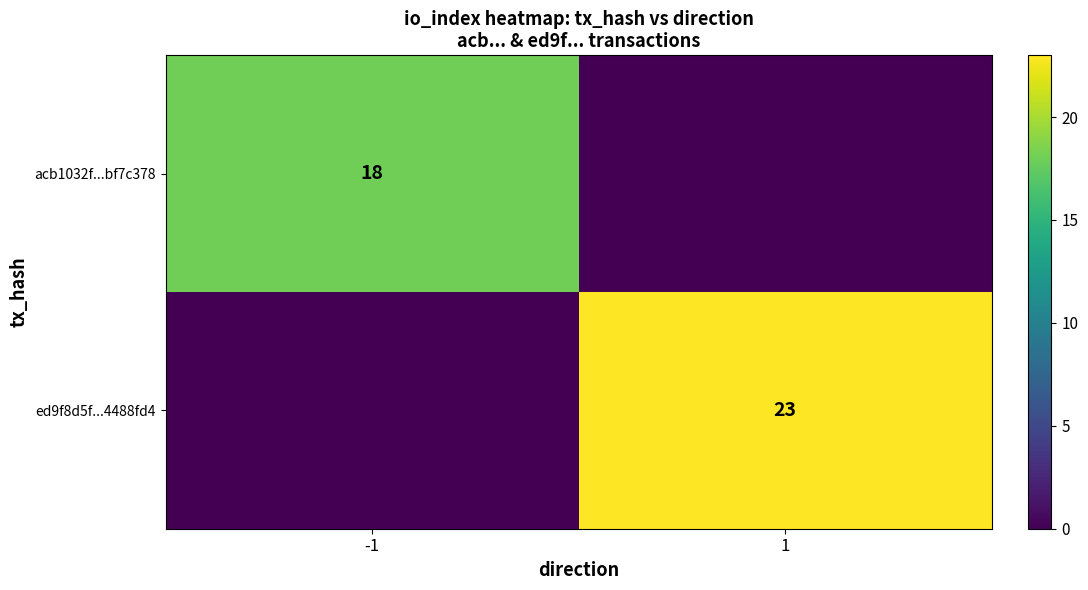

True or false: acb1032f...bf7c378 has a value of 9 at -1.

False